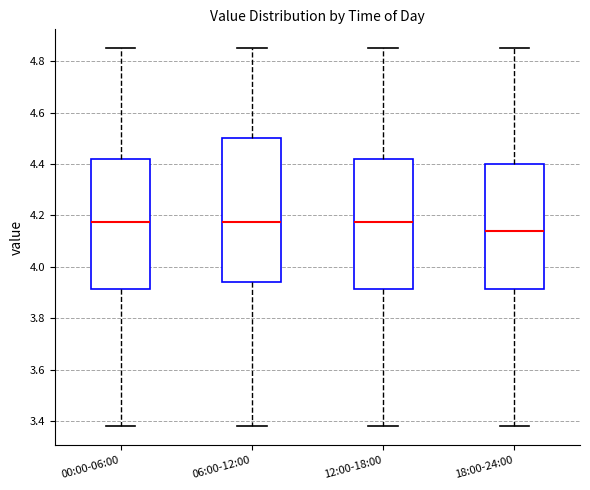

Reading left to right, read every box against the y-axis: the position of its median line, the range the box covers, and the ends of its whiskers. The values are not printed on the chart, so give them approximately, as read against the axis.

00:00-06:00: median 4.18, box 3.92 to 4.42, whiskers 3.38 to 4.86
06:00-12:00: median 4.18, box 3.94 to 4.50, whiskers 3.38 to 4.86
12:00-18:00: median 4.18, box 3.92 to 4.42, whiskers 3.38 to 4.86
18:00-24:00: median 4.14, box 3.92 to 4.40, whiskers 3.38 to 4.86